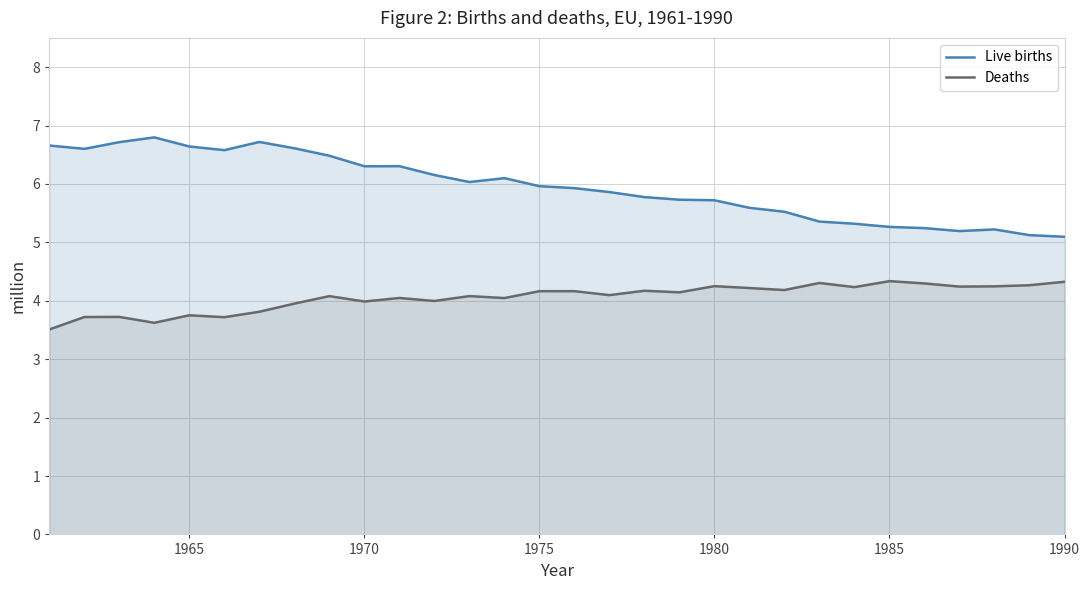

Does the chart display data point markers on the line(s)?

No